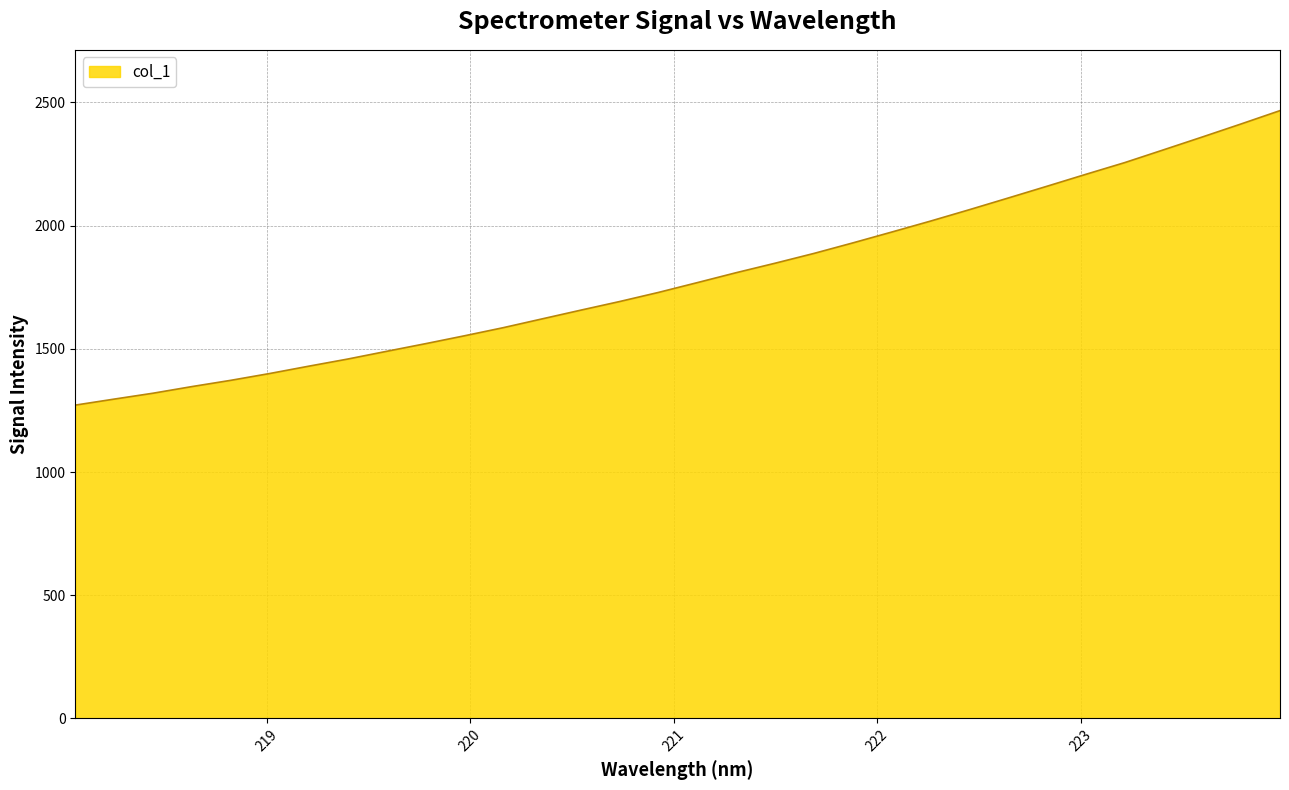

What is the difference between the maximum and minimum values?

1195.3